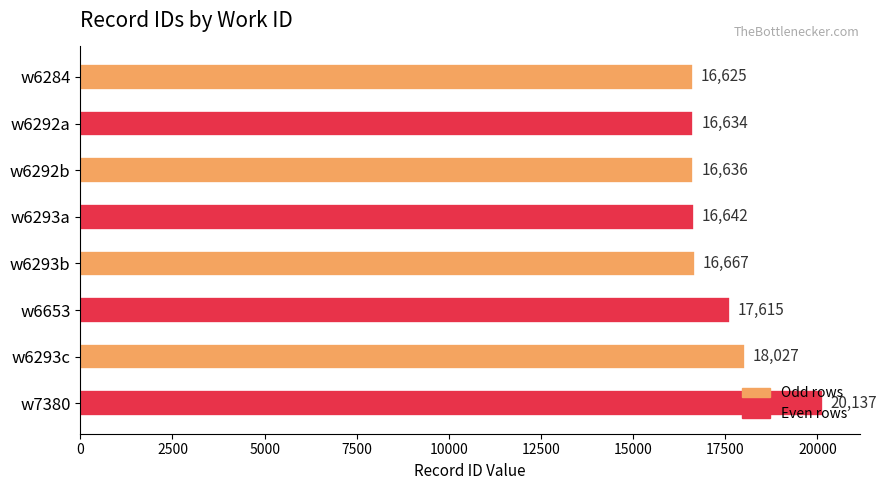

Is it true that the value at w6293a is 8764?

False